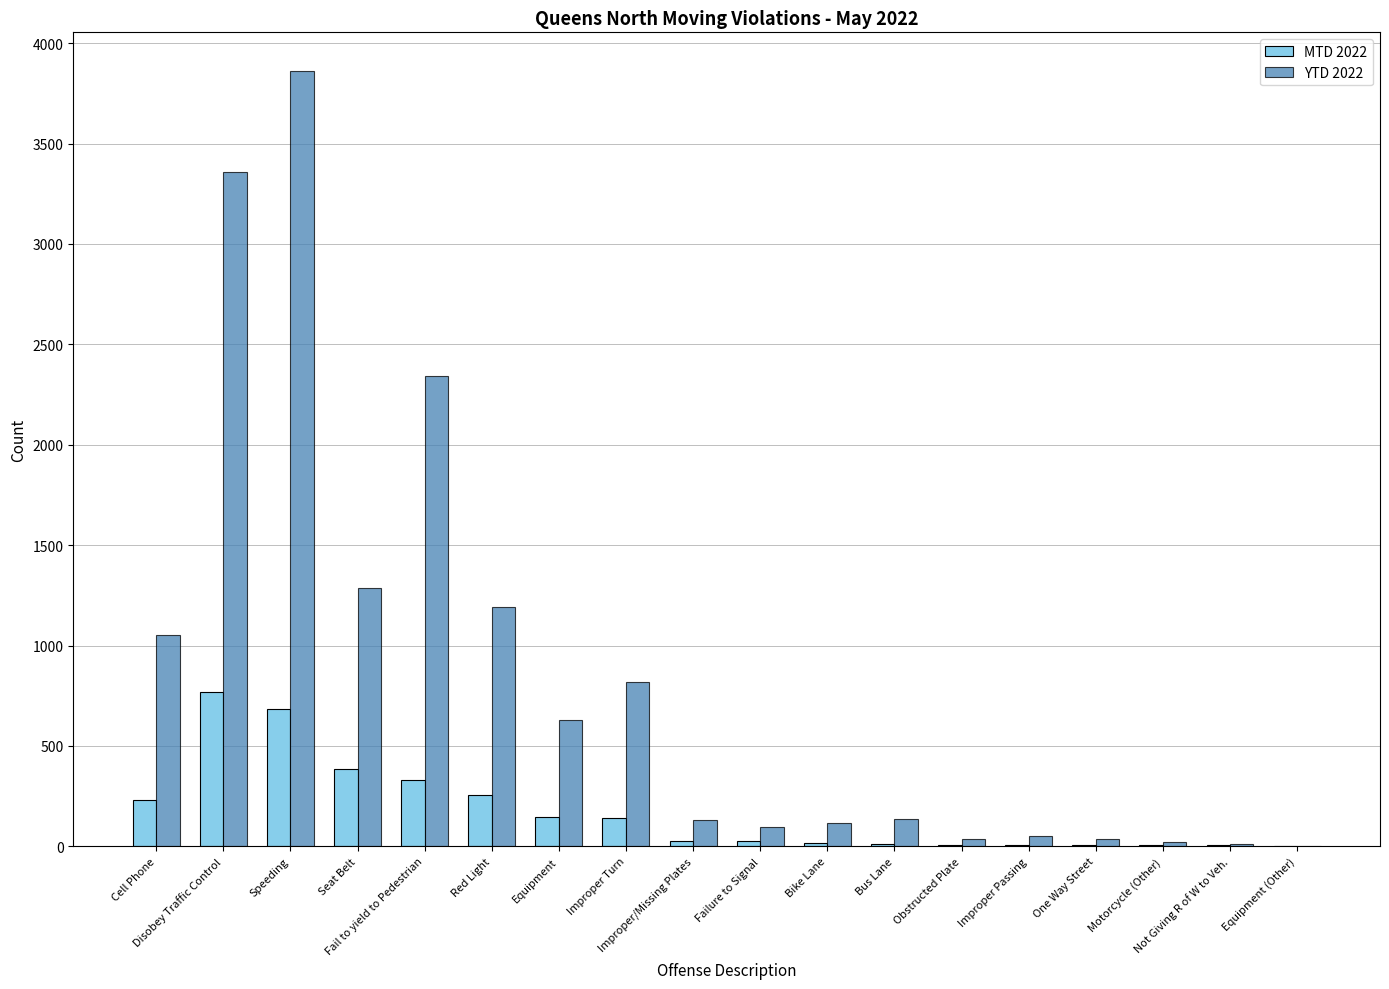

How many groups of bars are there?

18